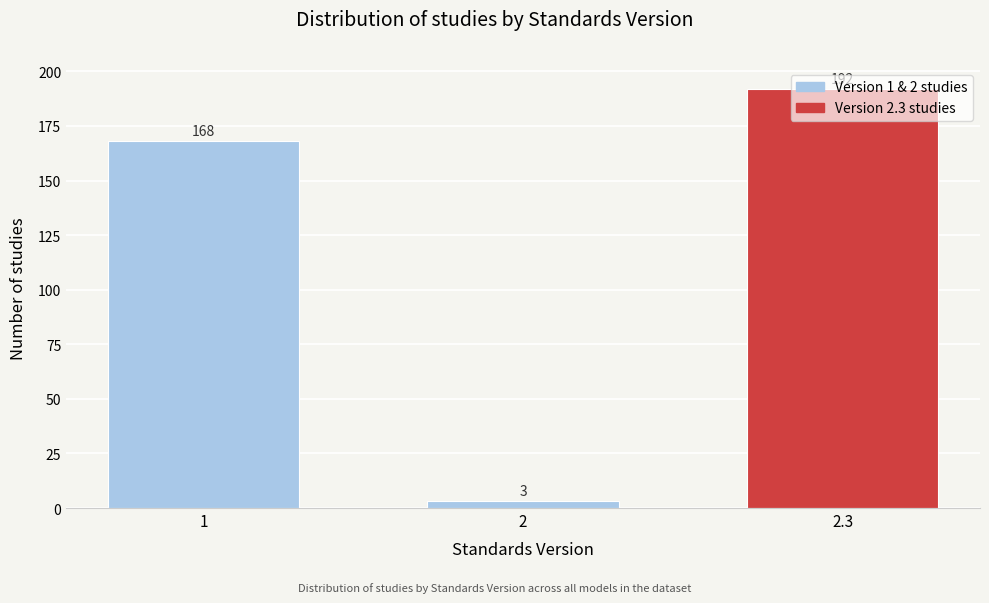

What is the value of the 1st bar from the left?

168